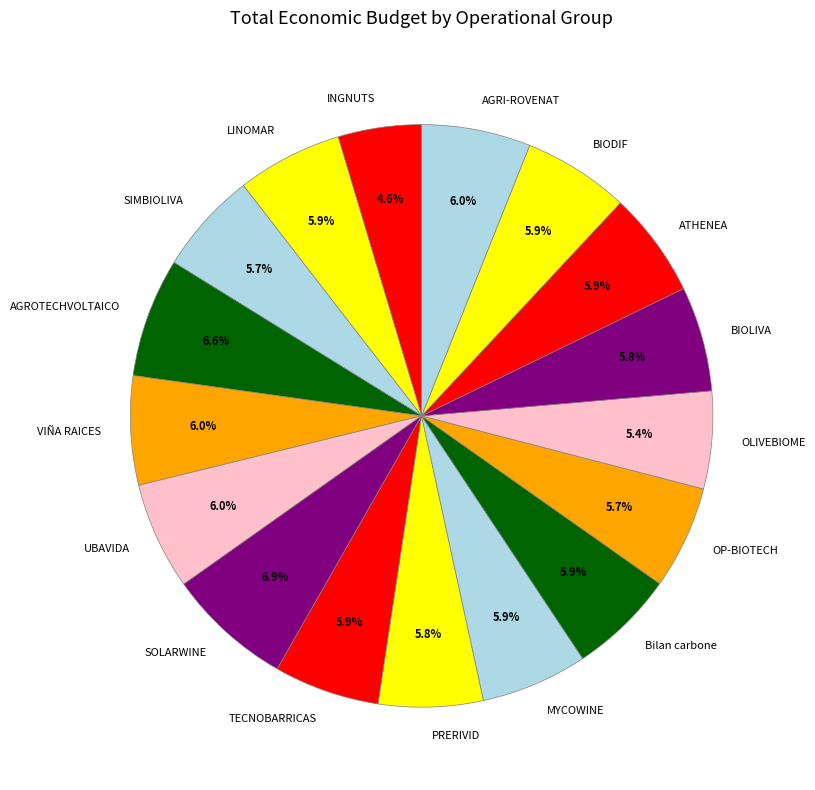

Which slice is the smallest?

INGNUTS